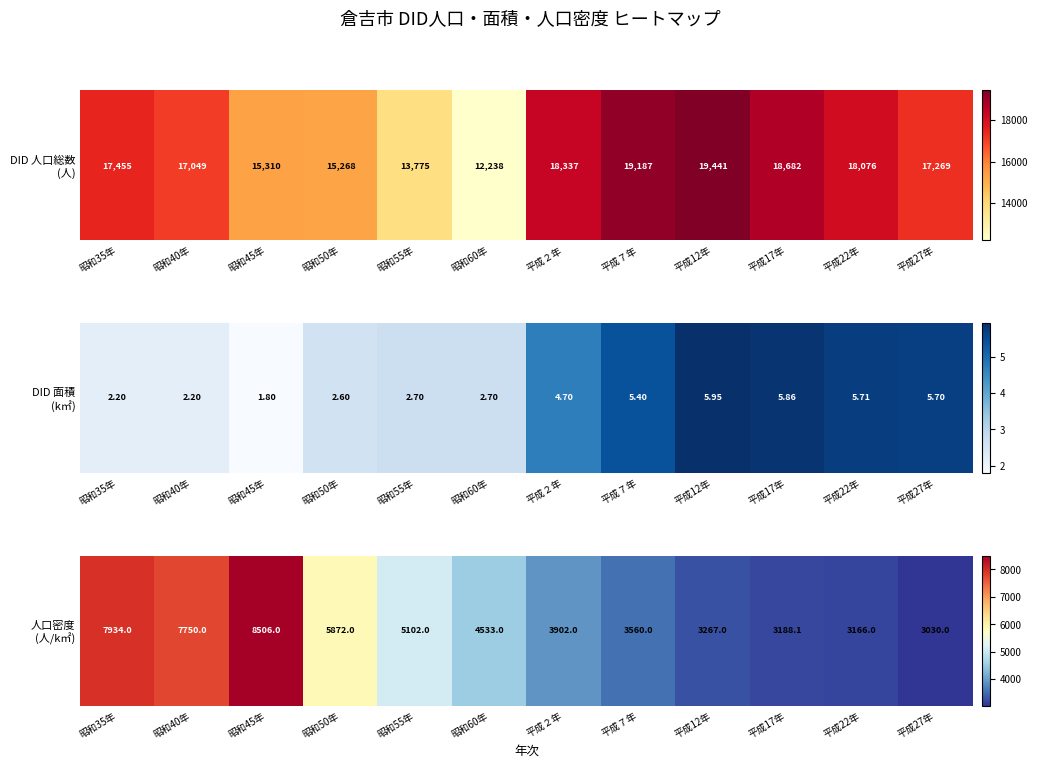

What is the ratio of the value at 昭和35年 to the value at 昭和55年?

1.6